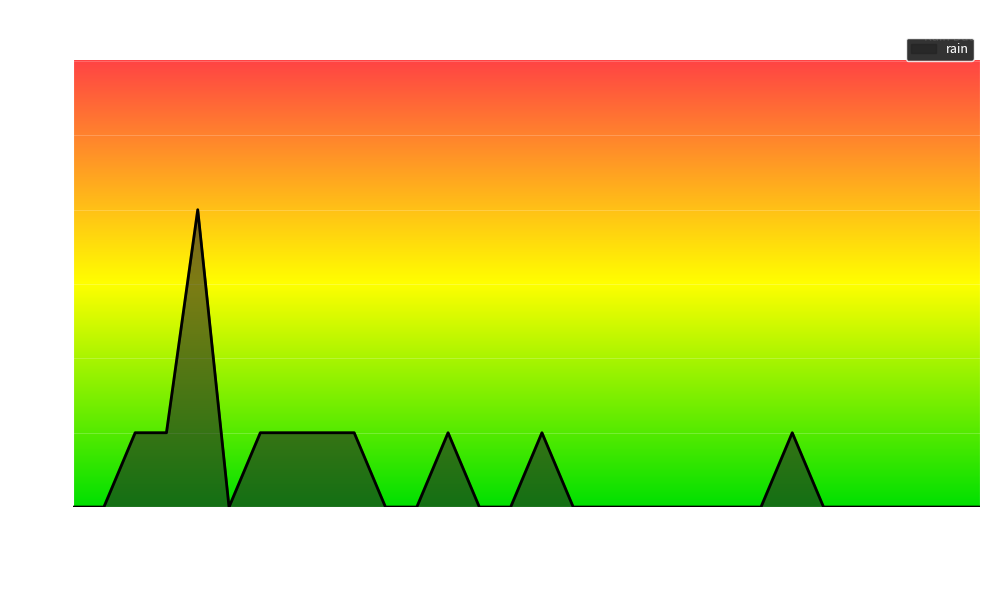

What is the greatest value displayed?

0.8